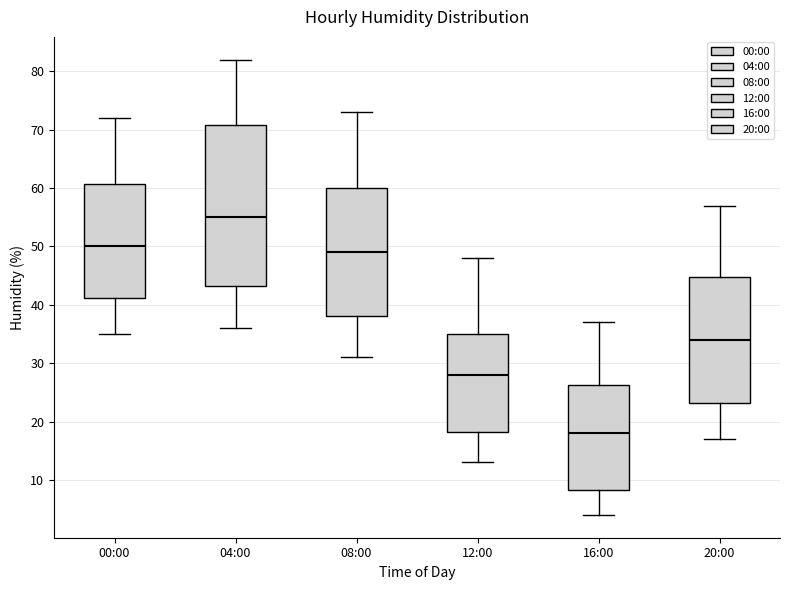

Where is the lower edge of the box for 04:00 on the y-axis? The values are not printed on the chart, so give them approximately, as read against the axis.

43